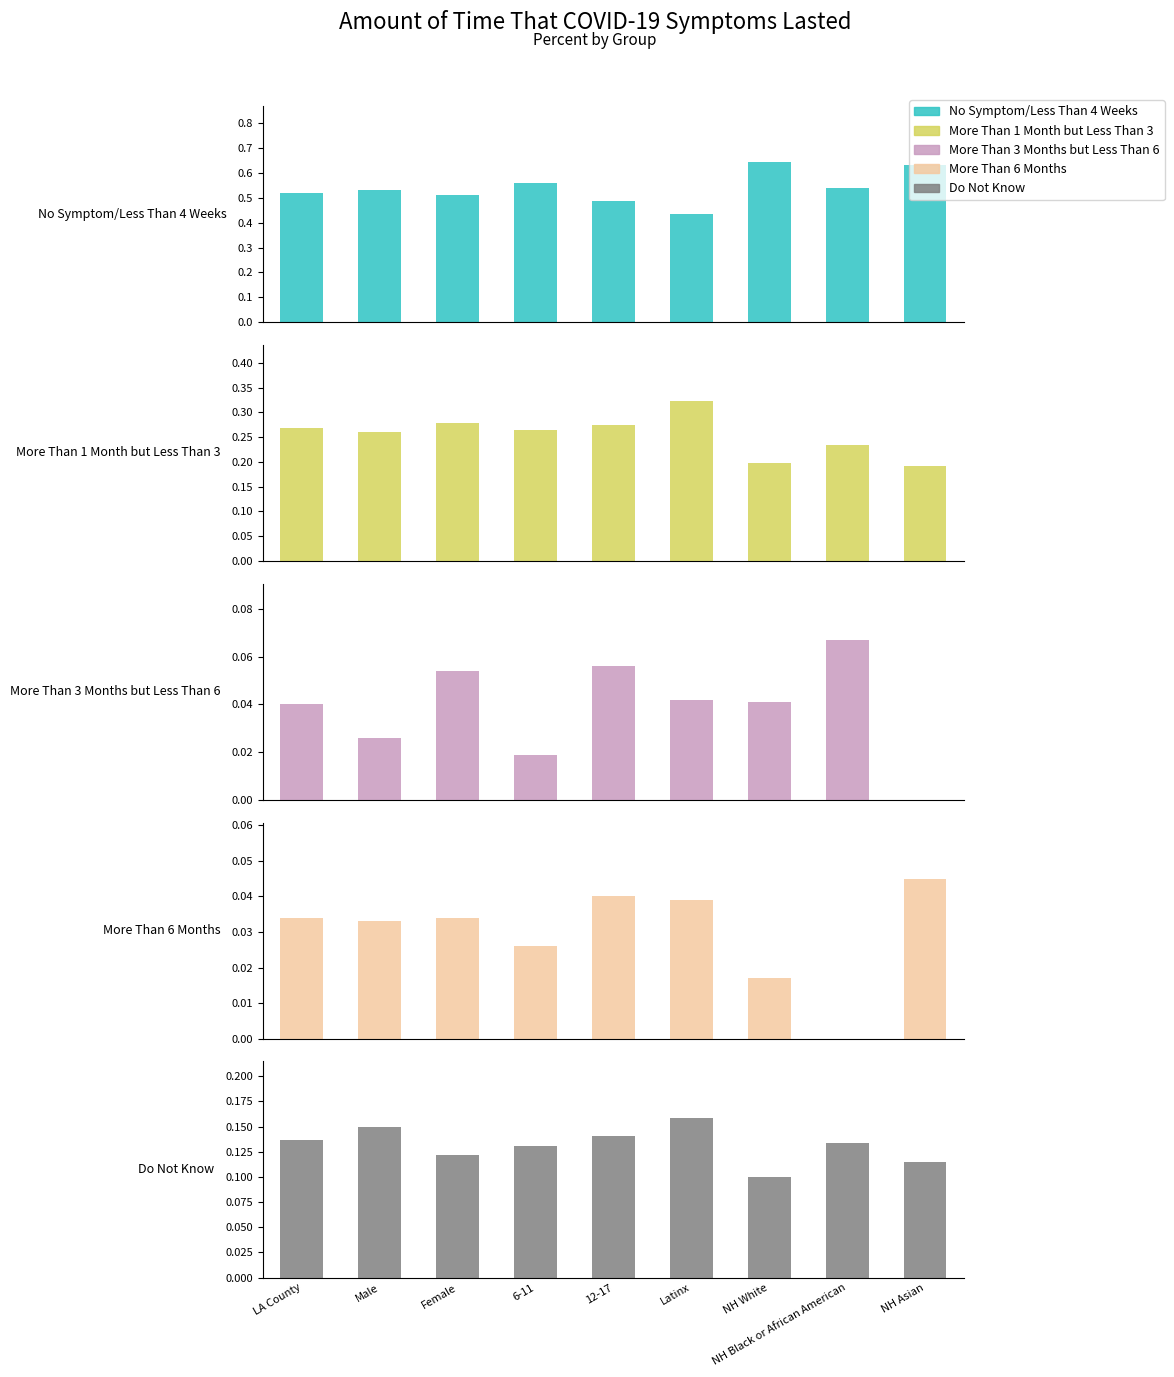

What is the spread (max minus min) of values at LA County?

0.5